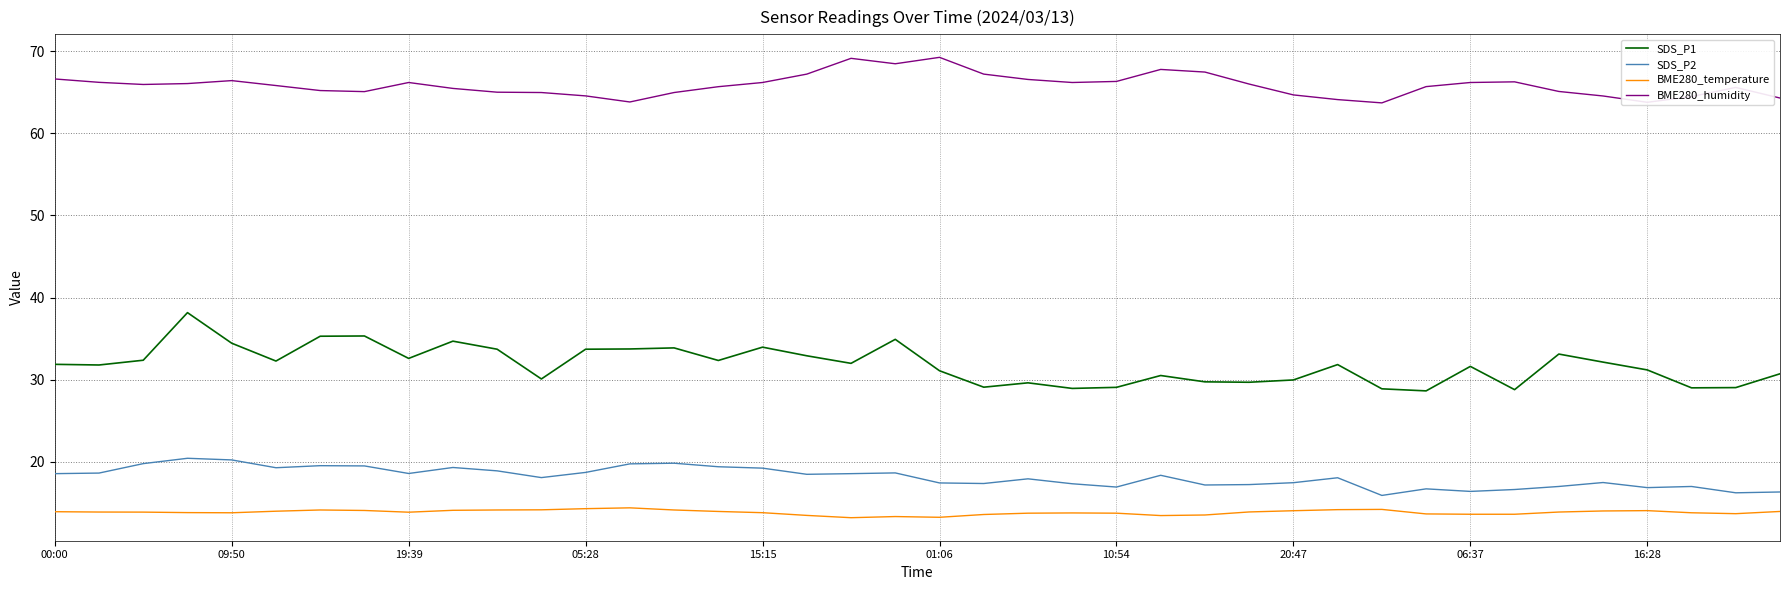

True or false: BME280_humidity and BME280_temperature cross at least once.

False